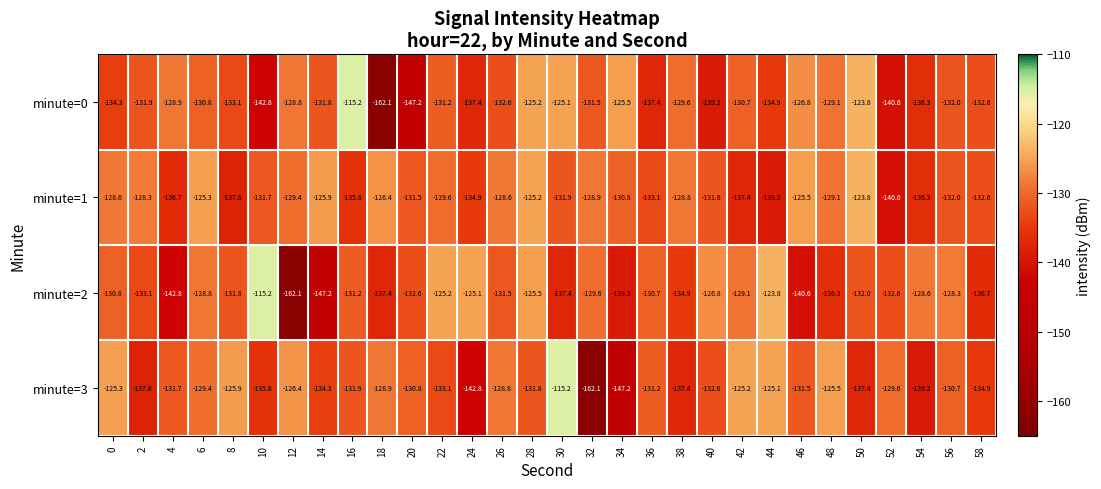

What is the difference between the highest and lowest values at 24?

17.7